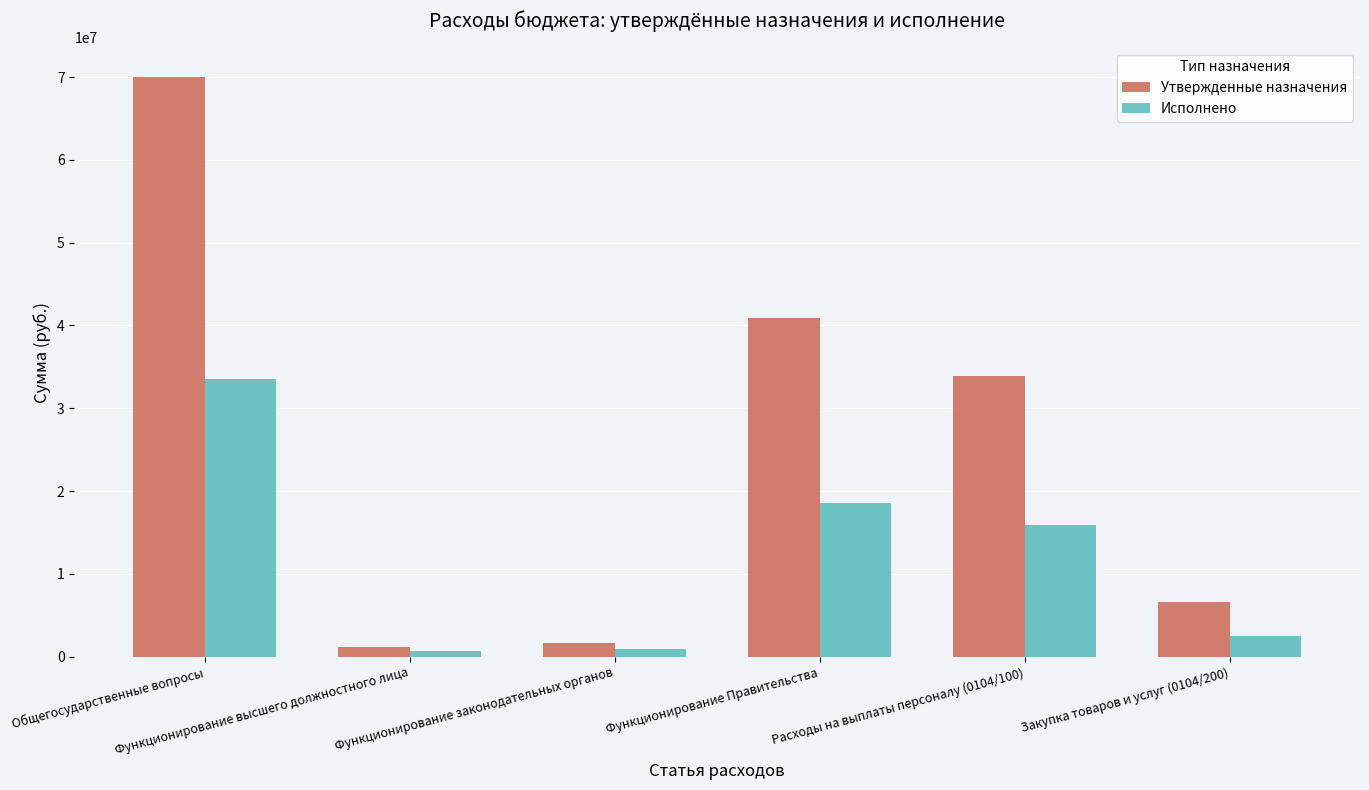

What are all the series names shown in the legend?

Утвержденные назначения, Исполнено